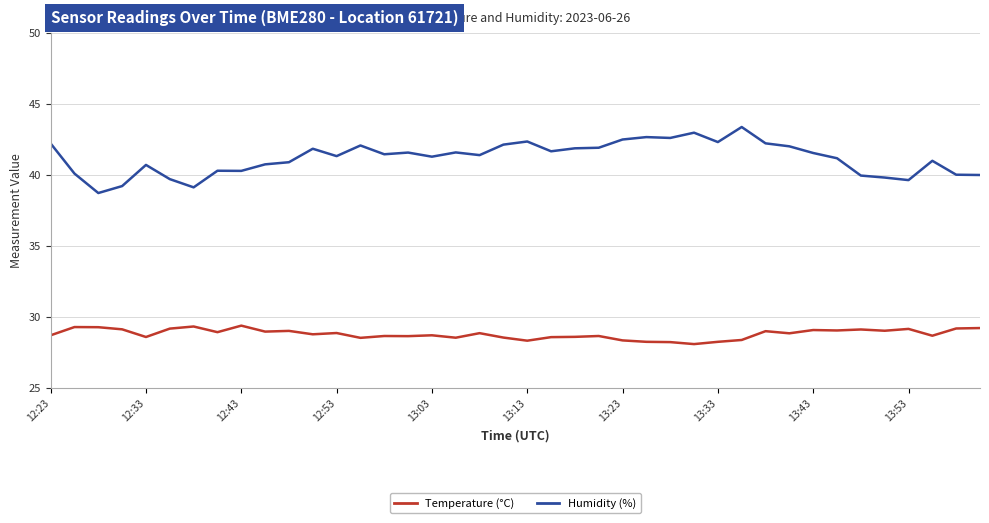

True or false: Temperature (°C) and Humidity (%) intersect in this chart.

False